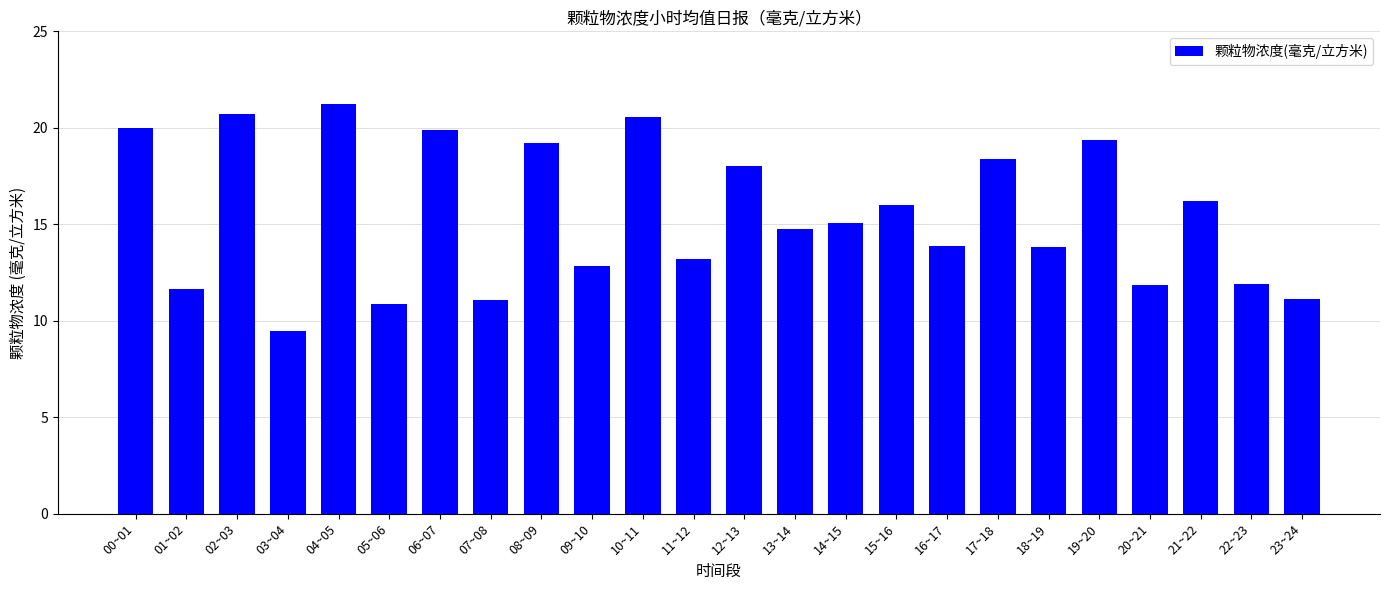

Which label corresponds to the largest value in the chart?

04~05